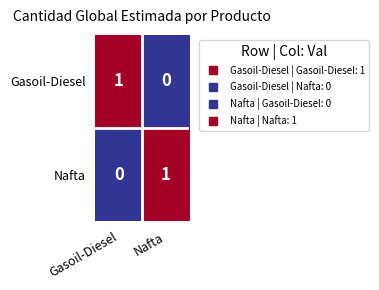

The Nafta series shows -1 at Gasoil-Diesel. True or false?

False